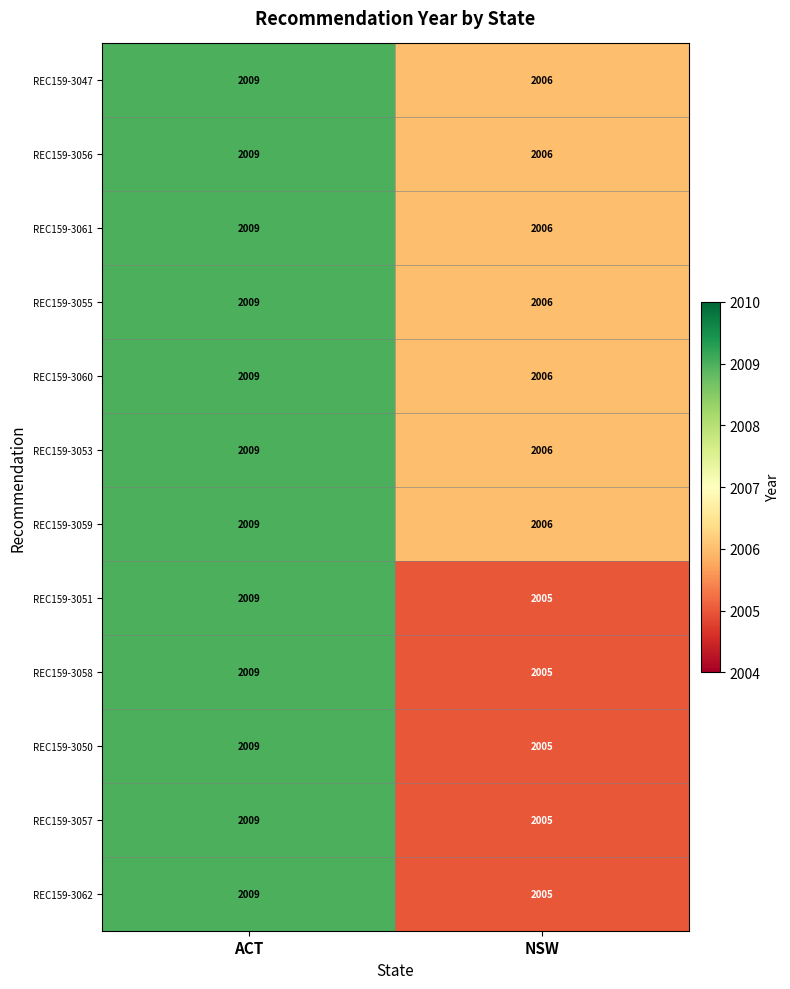

Reading right to left, what are all the values shown in this chart?

REC159-3047: NSW=2006	ACT=2009
REC159-3056: NSW=2006	ACT=2009
REC159-3061: NSW=2006	ACT=2009
REC159-3055: NSW=2006	ACT=2009
REC159-3060: NSW=2006	ACT=2009
REC159-3053: NSW=2006	ACT=2009
REC159-3059: NSW=2006	ACT=2009
REC159-3051: NSW=2005	ACT=2009
REC159-3058: NSW=2005	ACT=2009
REC159-3050: NSW=2005	ACT=2009
REC159-3057: NSW=2005	ACT=2009
REC159-3062: NSW=2005	ACT=2009